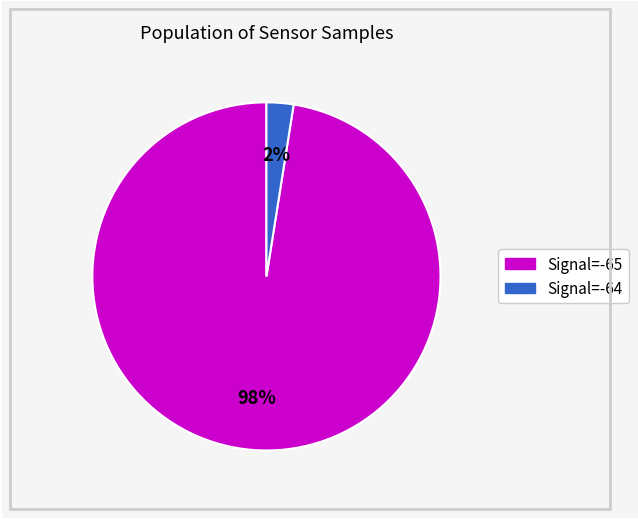

How many segments does this pie chart have?

2